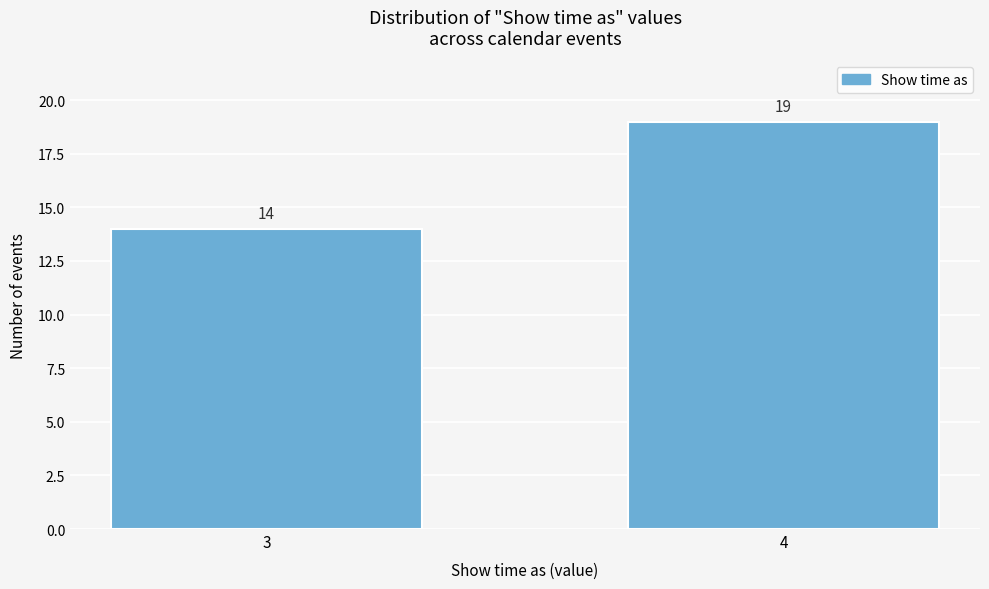

Reading left to right, what are all the values shown in this chart?

14	19